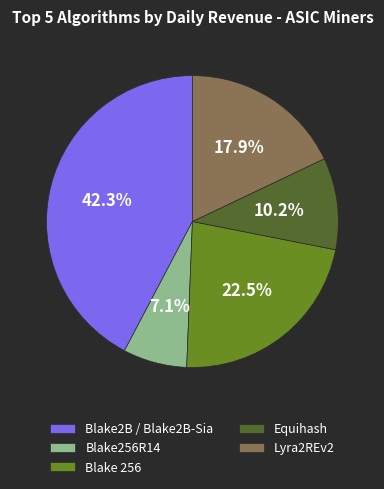

Does Blake2B / Blake2B-Sia account for over 50% of the chart?

No